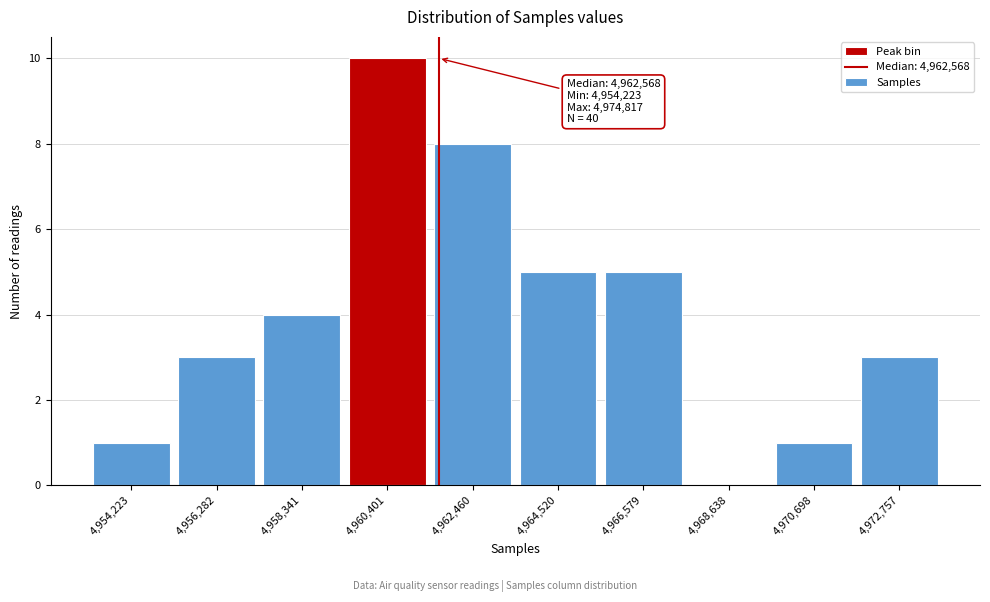

Reading left to right, extract all data points from this chart.

4,954,223=1	4,956,282=3	4,958,341=4	4,960,401=10	4,962,460=8	4,964,520=5	4,966,579=5	4,968,638=0	4,970,698=1	4,972,757=3